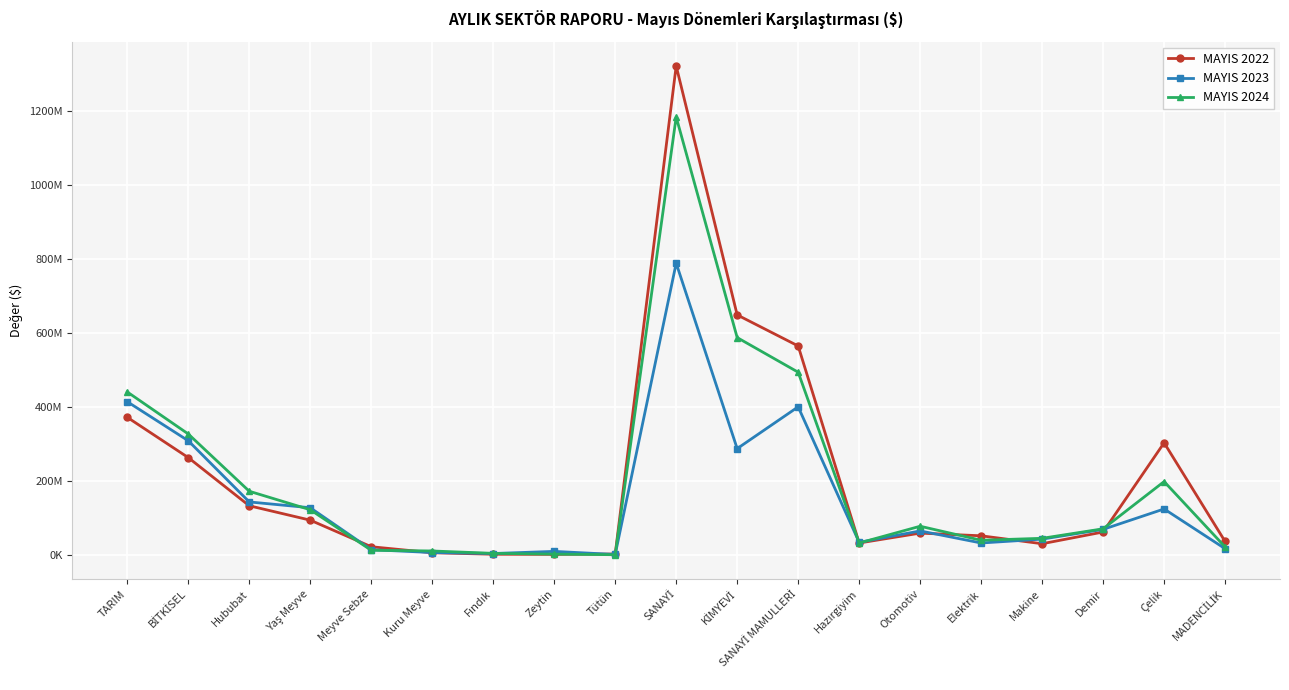

Reading right to left, list all the values displayed in this chart.

MAYIS 2022: MADENCİLİK=36667524.2	Çelik=303277237.1	Demir=62272973.2	Makine=30564458.6	Elektrik=51993049.6	Otomotiv=59253410.7	Hazırgiyim=32546774.6	SANAYİ MAMULLERİ=564850533.2	KİMYEVİ=648748538.1	SANAYİ=1321229515.2	Tütün=2744383.2	Zeytin=1846482.0	Fındık=2140570.4	Kuru Meyve=6260980.7	Meyve Sebze=22474180.8	Yaş Meyve=94252507.6	Hububat=133149785.3	BİTKİSEL=263280806.8	TARIM=372103332.7
MAYIS 2023: MADENCİLİK=17165272.2	Çelik=124522270.3	Demir=69387630.4	Makine=43000229.4	Elektrik=32564153.1	Otomotiv=65154833.8	Hazırgiyim=34304268.5	SANAYİ MAMULLERİ=400391653.8	KİMYEVİ=287539453.0	SANAYİ=788466730.1	Tütün=1538392.6	Zeytin=9895974.4	Fındık=4139079.0	Kuru Meyve=6785713.9	Meyve Sebze=14474401.7	Yaş Meyve=127815262.1	Hububat=143484119.2	BİTKİSEL=308793452.2	TARIM=414281904.2
MAYIS 2024: MADENCİLİK=21998267.9	Çelik=198492674.9	Demir=70902640.4	Makine=45207490.3	Elektrik=39978505.7	Otomotiv=77828394.3	Hazırgiyim=32557613.6	SANAYİ MAMULLERİ=493901265.7	KİMYEVİ=587491615.6	SANAYİ=1183383724.6	Tütün=902007.0	Zeytin=2490790.5	Fındık=4587580.3	Kuru Meyve=10985303.8	Meyve Sebze=12950196.9	Yaş Meyve=122386354.0	Hububat=172381229.3	BİTKİSEL=327102877.0	TARIM=440606083.5